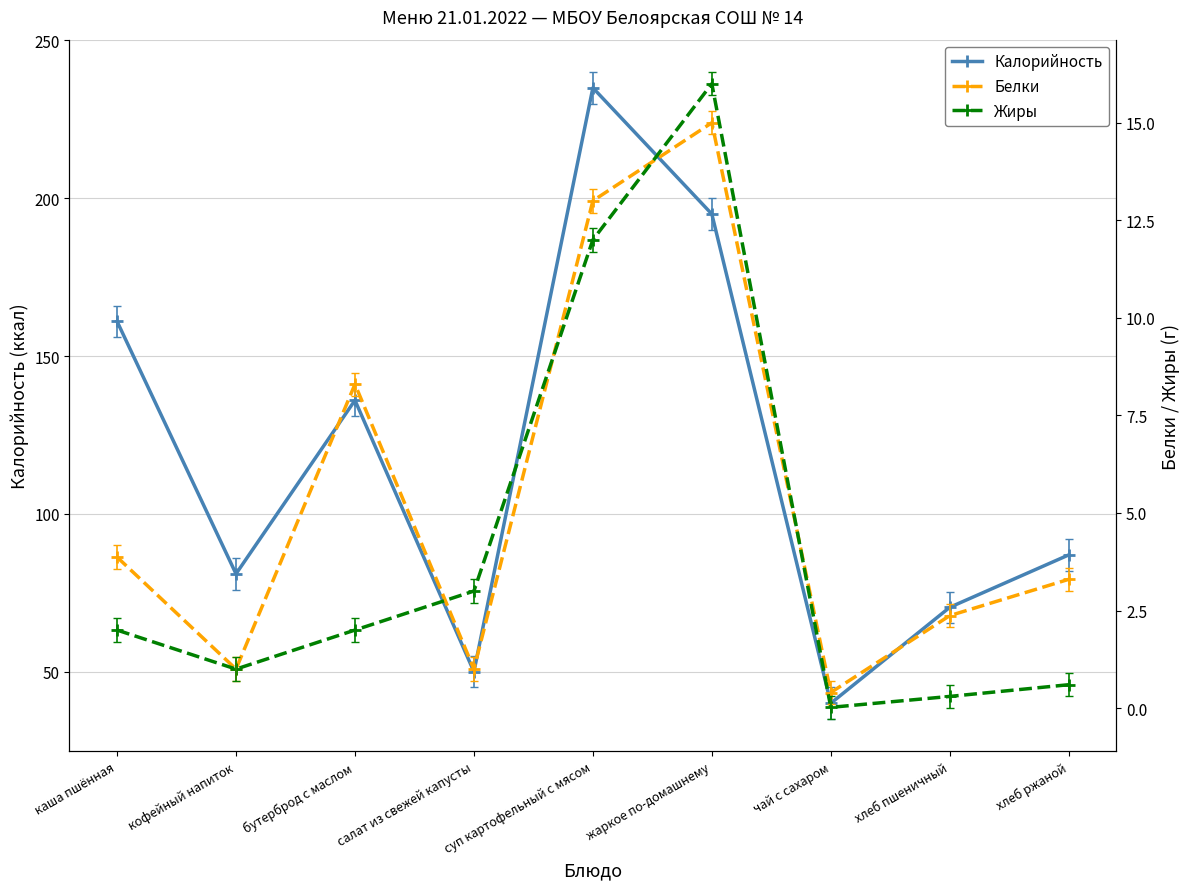

What is the difference between the maximum and minimum values in the Жиры series?

16.0